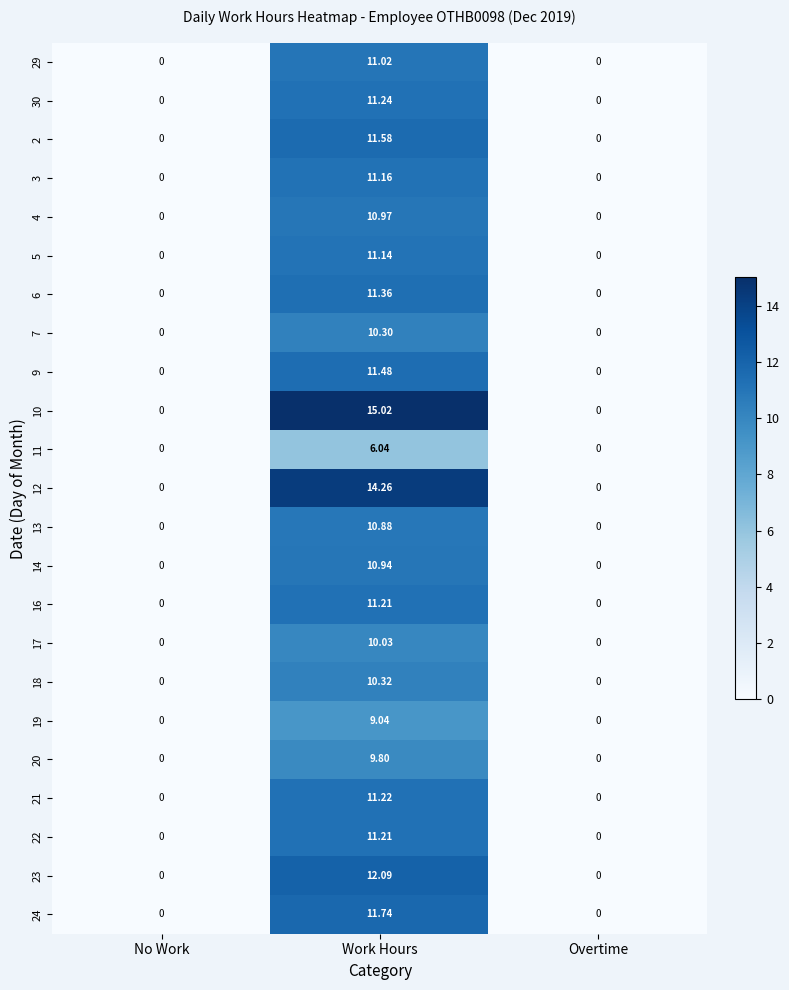

Which series has the largest total across all categories?

10